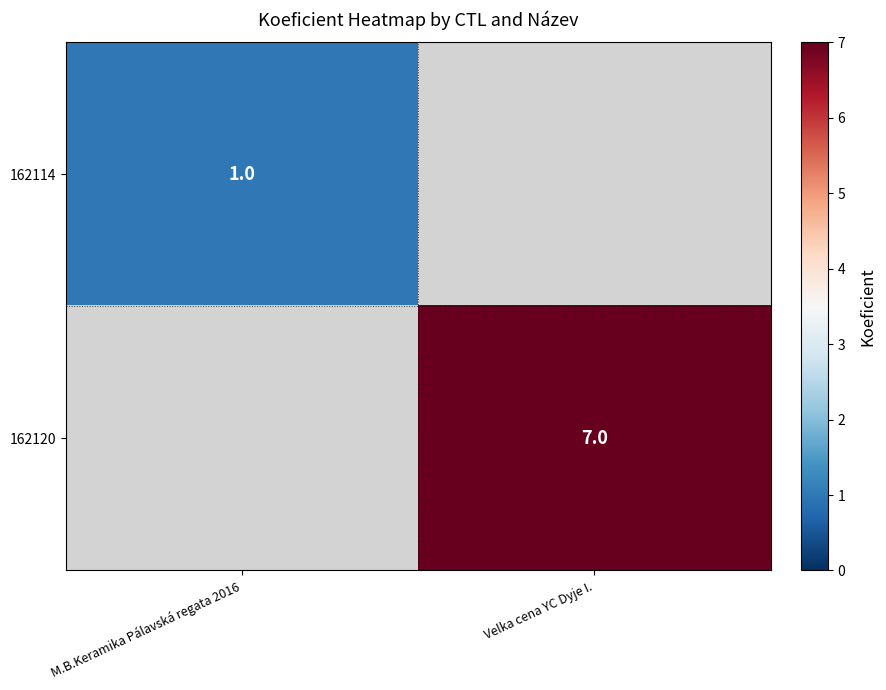

Which category has the highest value across all series?

Velka cena YC Dyje I.